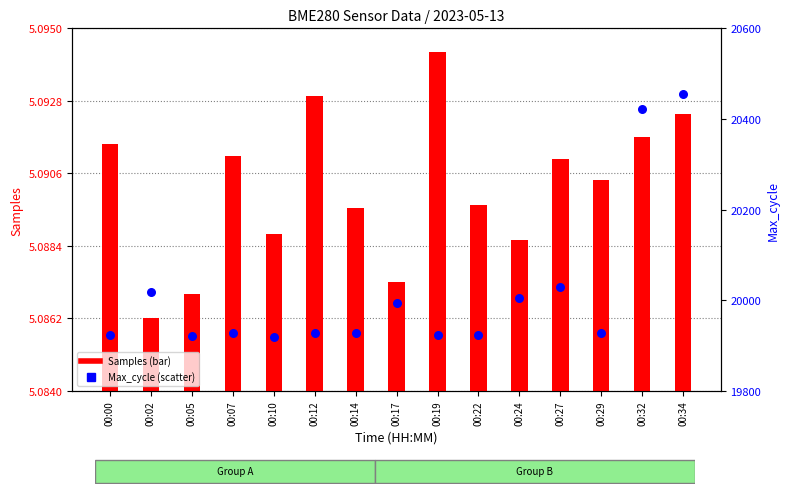

At how many categories does at least one series exceed 675087?

15